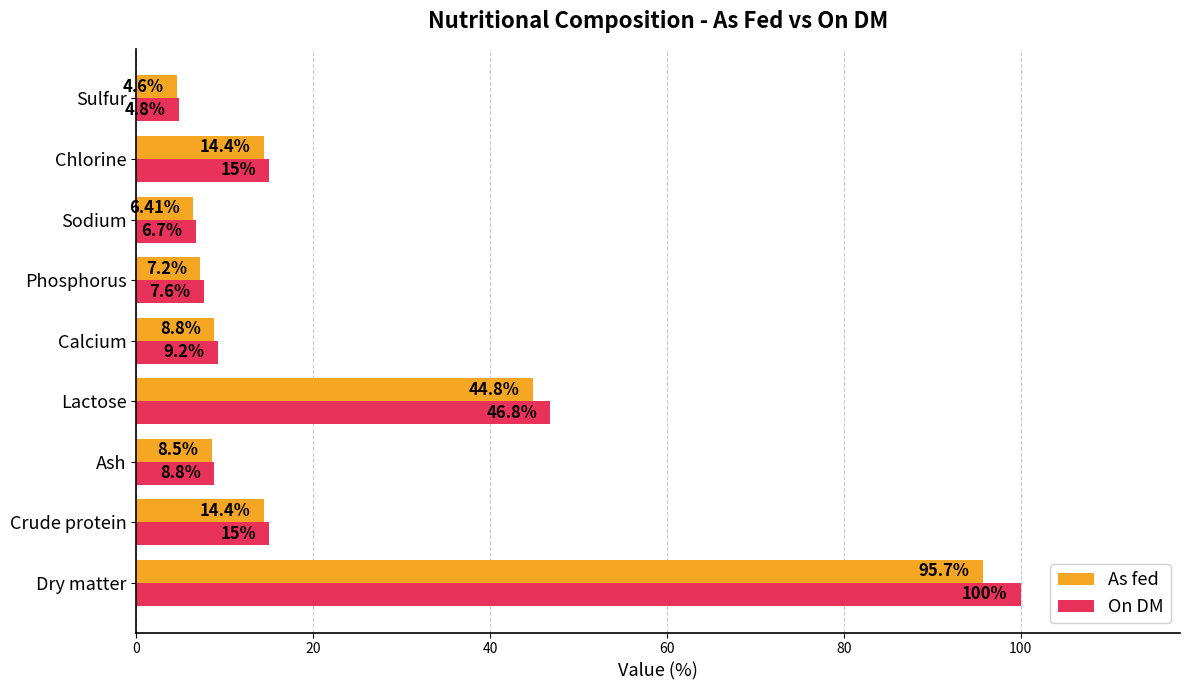

At which category does the chart reach its peak across all series?

Dry matter